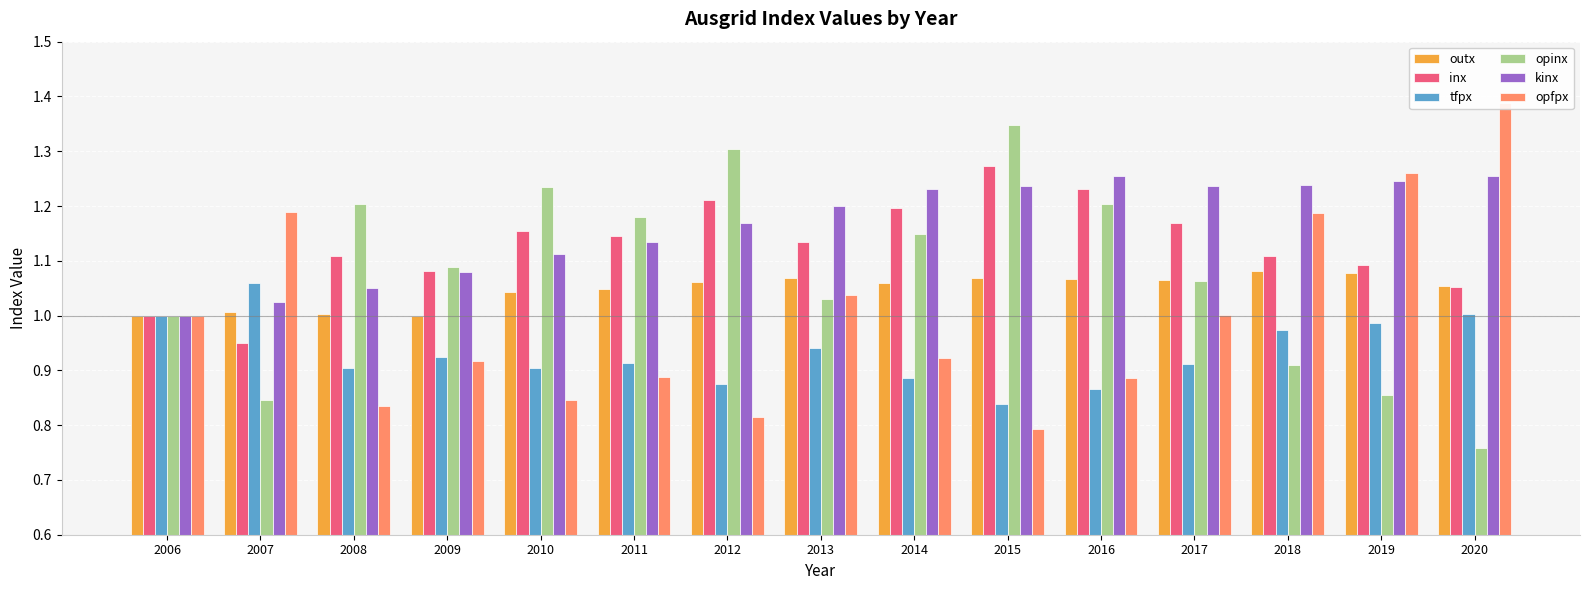

How many bars are there in total?

90